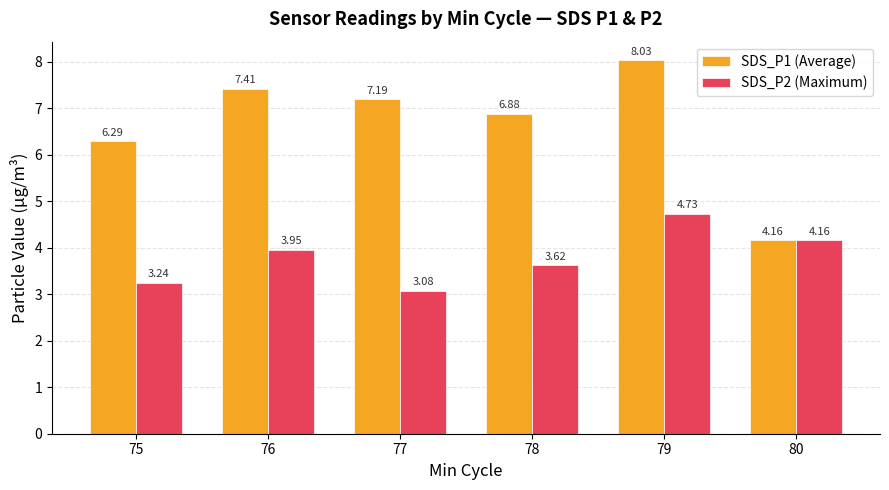

How many bars are there in total?

12